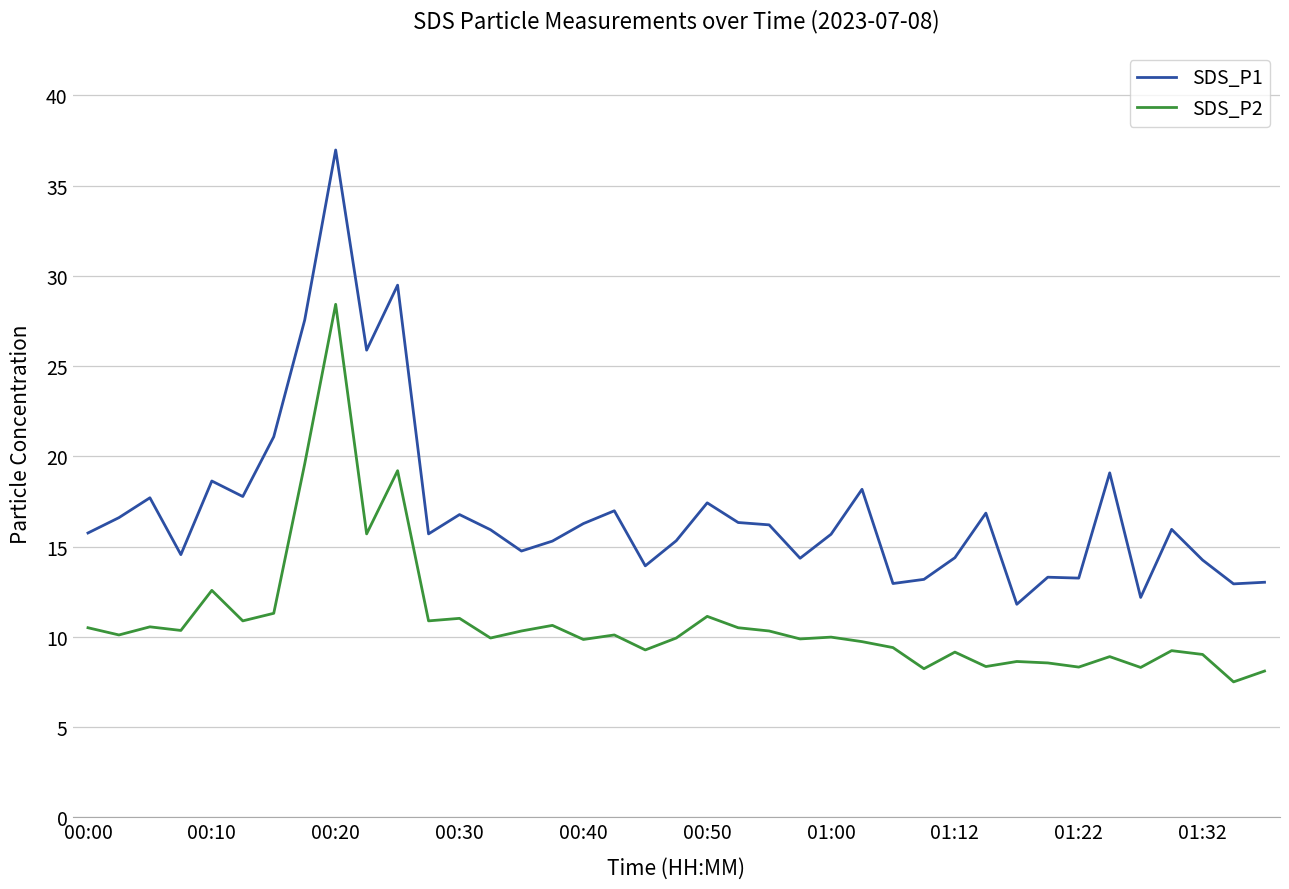

Which series has the widest spread of values?

SDS_P1